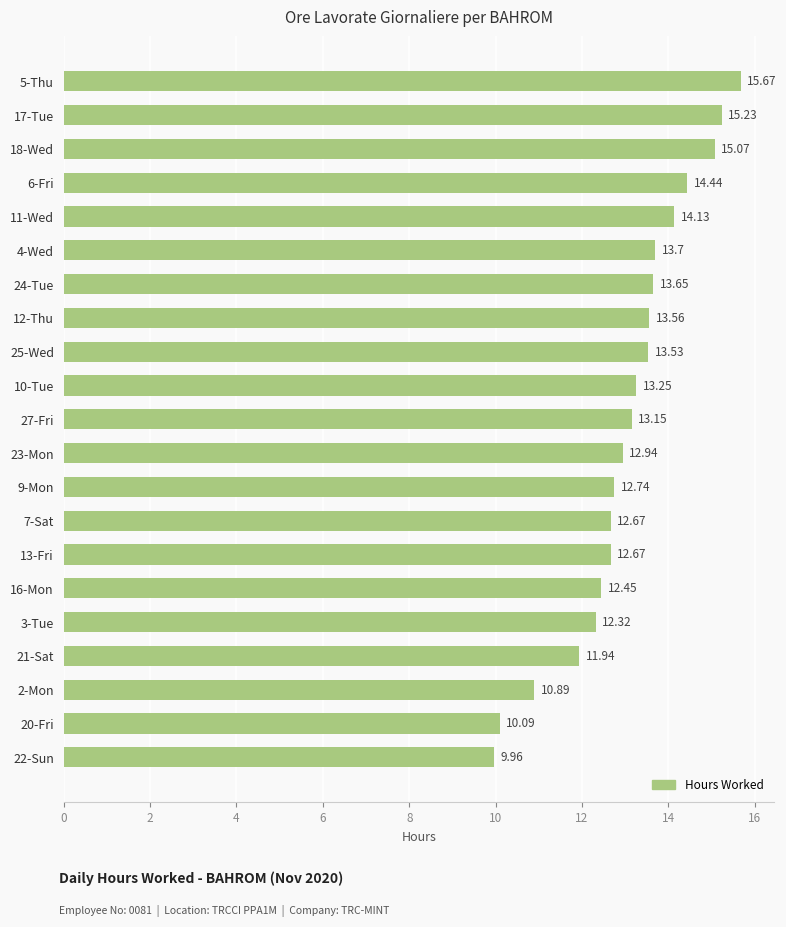

What is the difference between the maximum and minimum values?

5.7